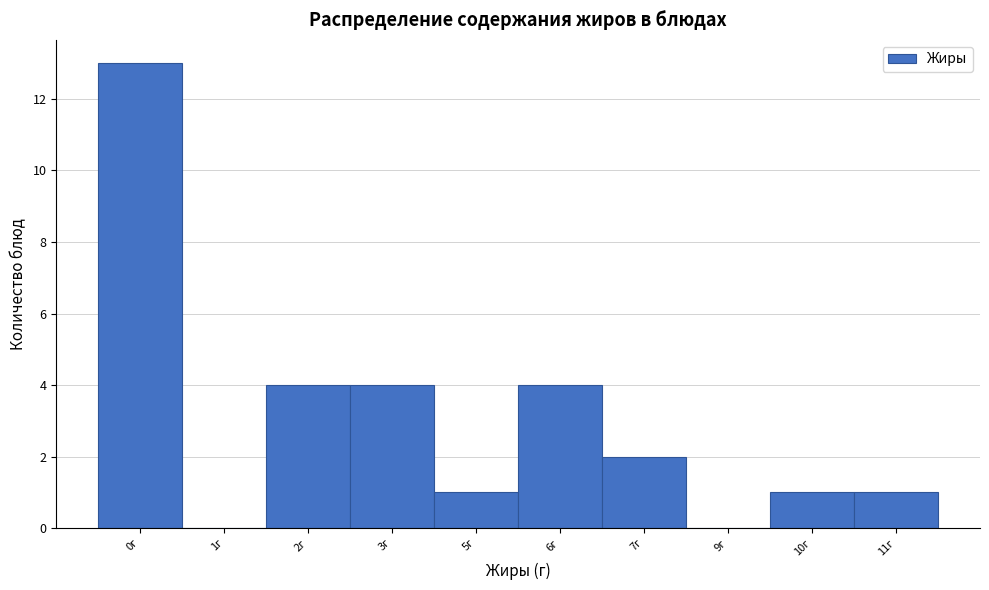

Reading right to left, what are all the values shown in this chart?

11г=1	10г=1	9г=0	7г=2	6г=4	5г=1	3г=4	2г=4	1г=0	0г=13